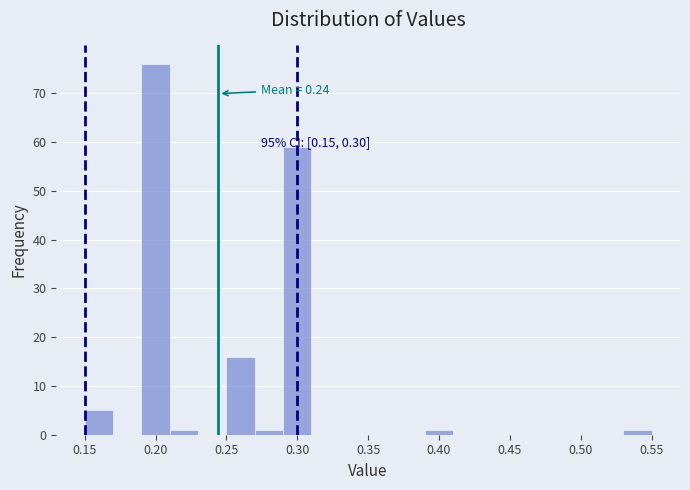

Over which range of the x-axis is the bar tallest?

0.19 to 0.21